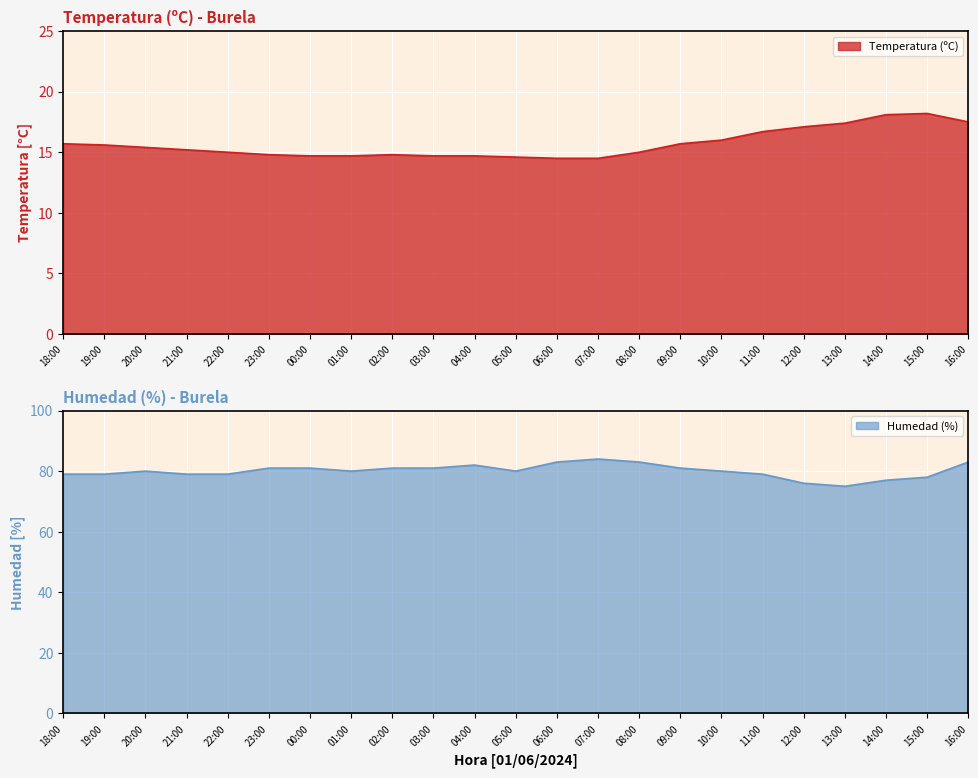

At which category is the sum across all series the highest?

16:00